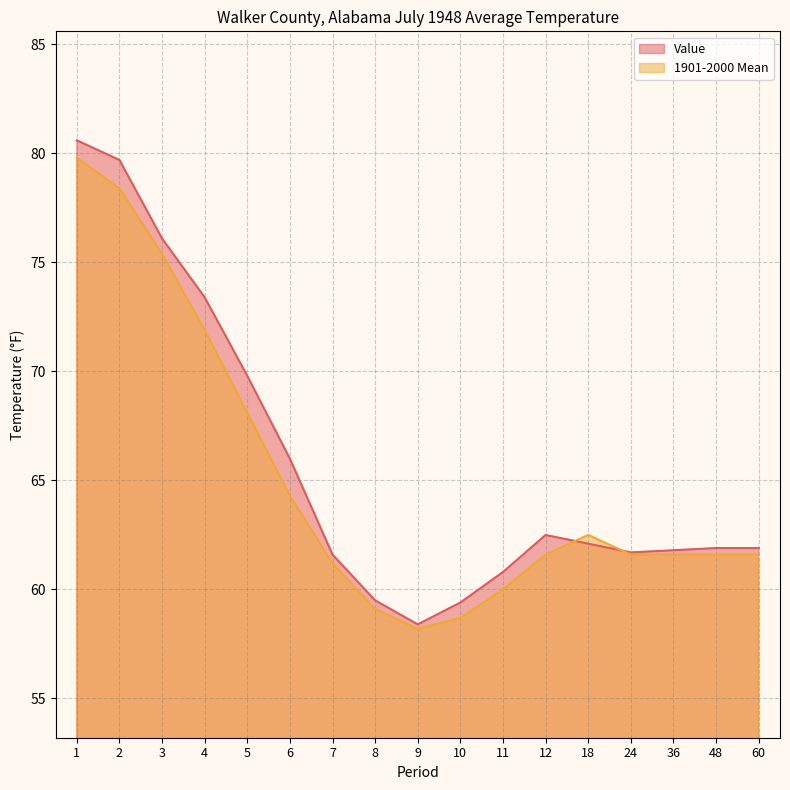

What is the difference between the maximum and minimum values in the Value series?

22.2